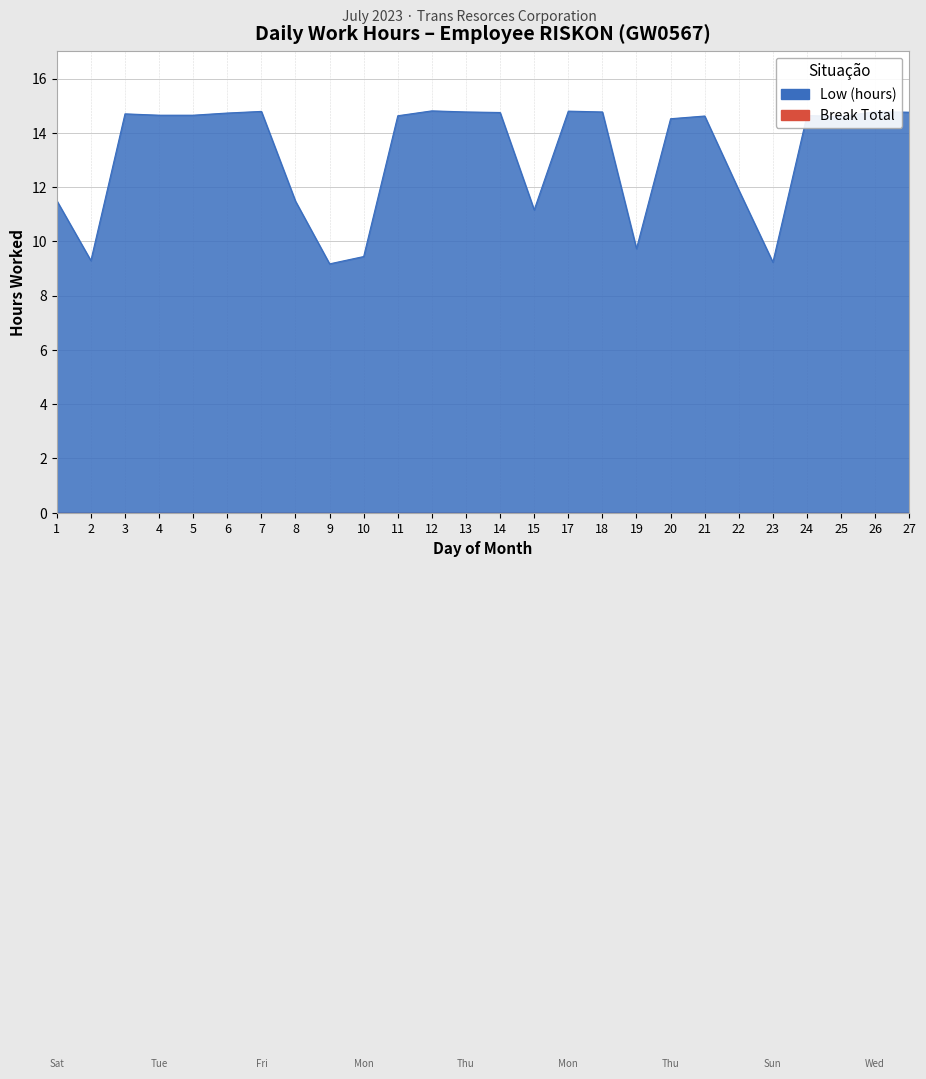

Rank the categories by value from lowest to highest.

9, 23, 2, 10, 19, 15, 8, 1, 22, 20, 25, 21, 11, 24, 4, 5, 3, 6, 14, 27, 13, 18, 26, 7, 17, 12